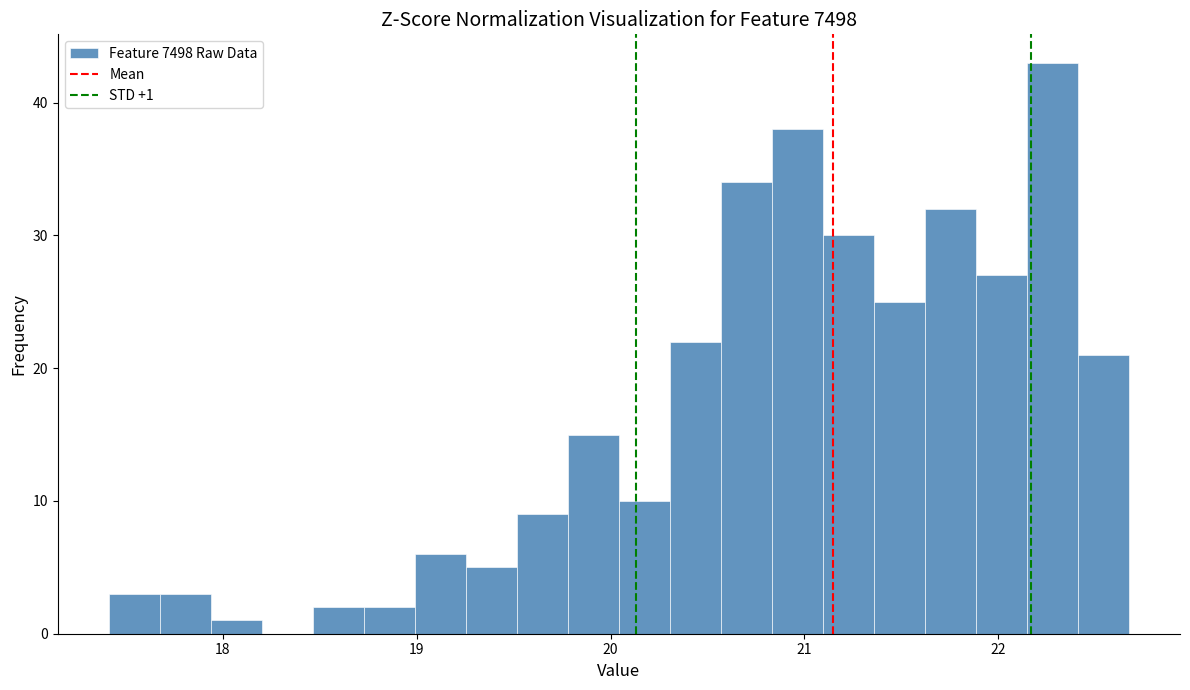

Read against the x-axis, roughly where is the centre of the tallest bar?

22.3